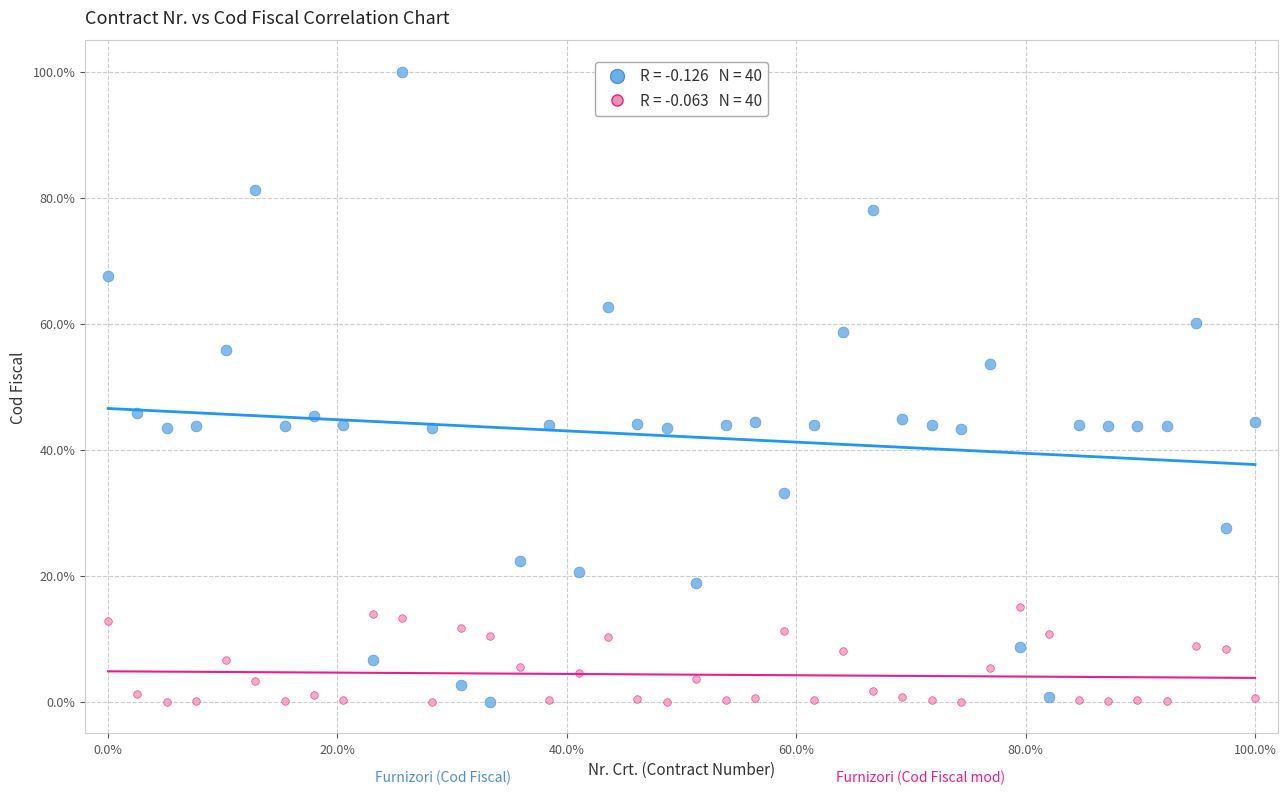

Across all data points, what is the range of Y values (max minus min)?

100.0